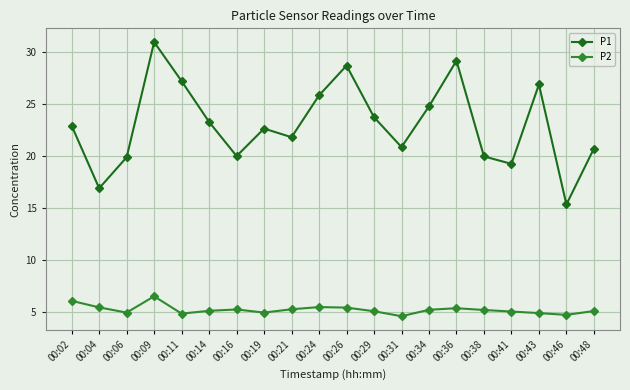

How many values in the P1 series are below 22?

9